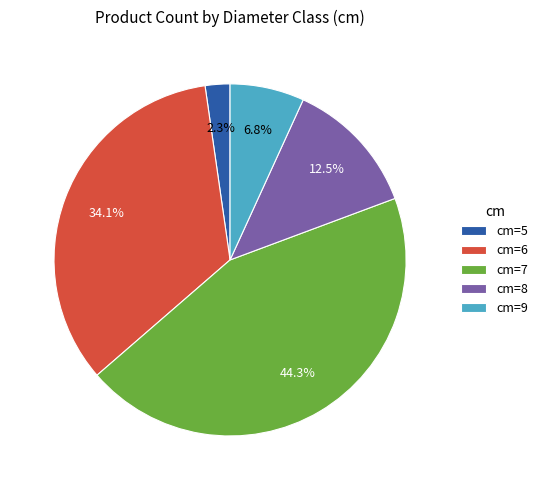

Which has a higher value, cm=5 or cm=9?

cm=9